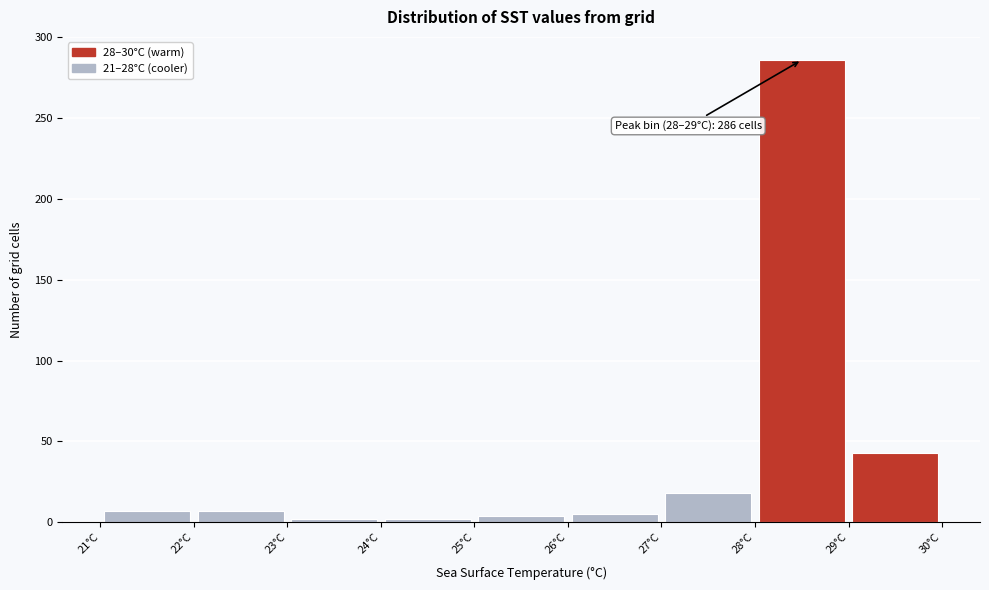

Over which range of the x-axis is the bar tallest?

28 to 29